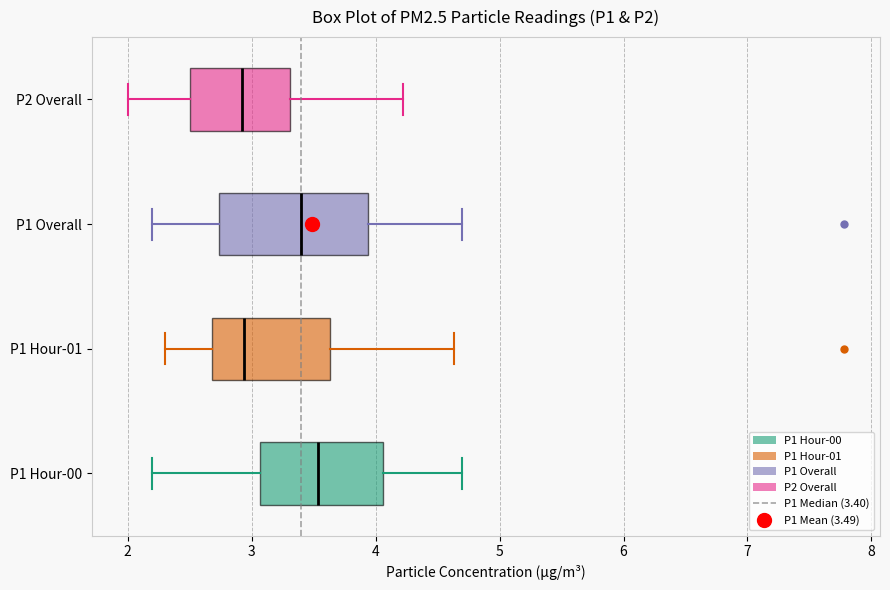

Reading bottom to top, transcribe this box plot: for each box, give where its median line is, the range the box spans, and where its two whiskers end, as read against the x-axis. The values are not printed on the chart, so give them approximately, as read against the axis.

P1 Hour-00: median 3.5, box 3.1 to 4.1, whiskers 2.2 to 4.7
P1 Hour-01: median 2.9, box 2.7 to 3.6, whiskers 2.3 to 4.6
P1 Overall: median 3.4, box 2.7 to 3.9, whiskers 2.2 to 4.7
P2 Overall: median 2.9, box 2.5 to 3.3, whiskers 2.0 to 4.2